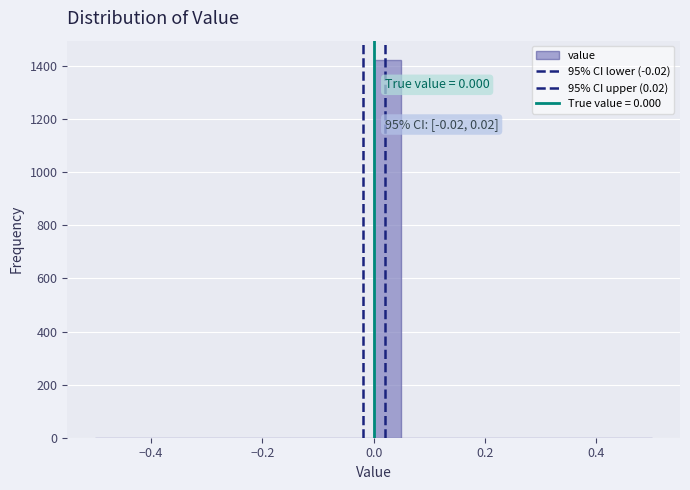

Read against the x-axis, roughly where is the centre of the tallest bar?

0.02